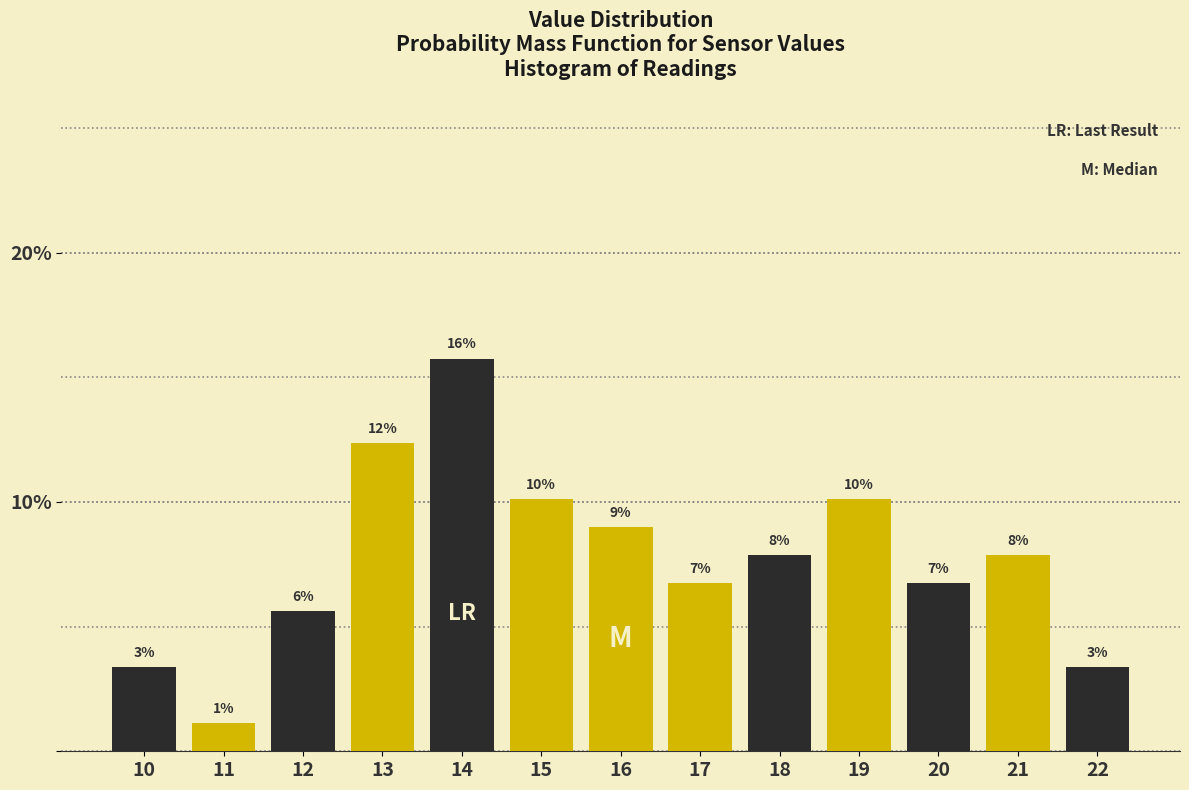

Does the chart contain any negative values?

No